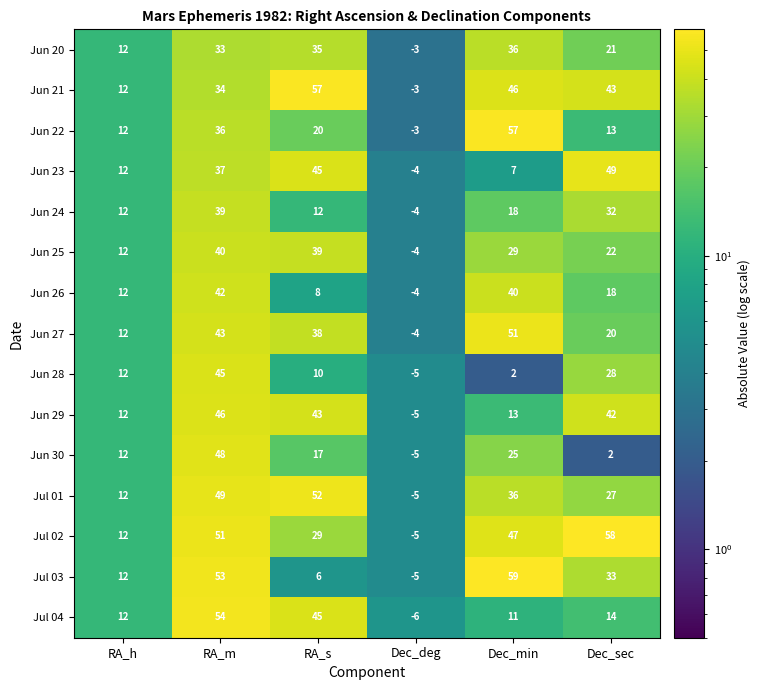

Which series changed the most between RA_s and Dec_deg?

Jun 21